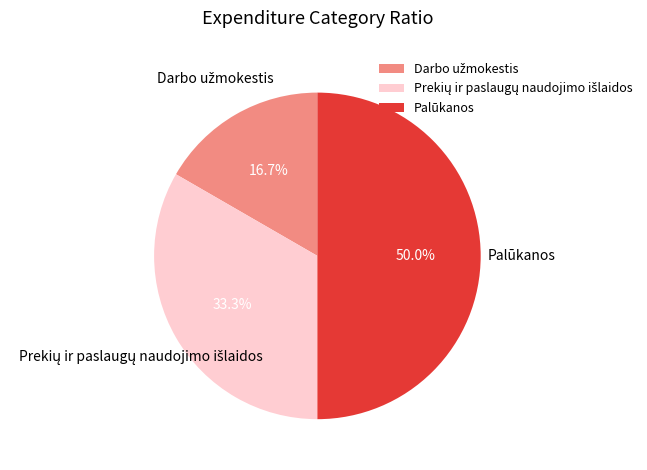

Which category has the biggest portion of the pie?

Palūkanos